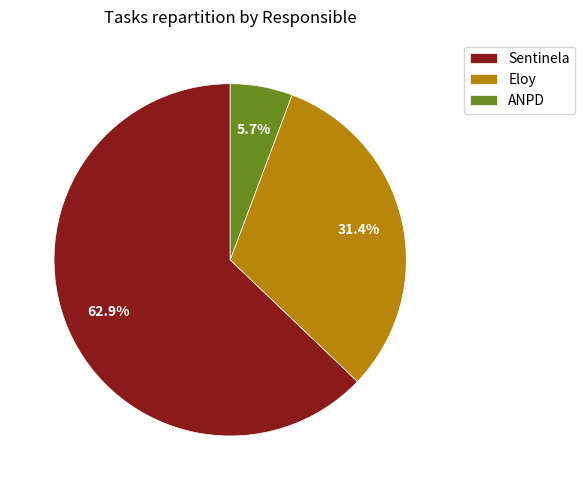

Approximately how many times larger is the value at Eloy compared to ANPD?

5.5